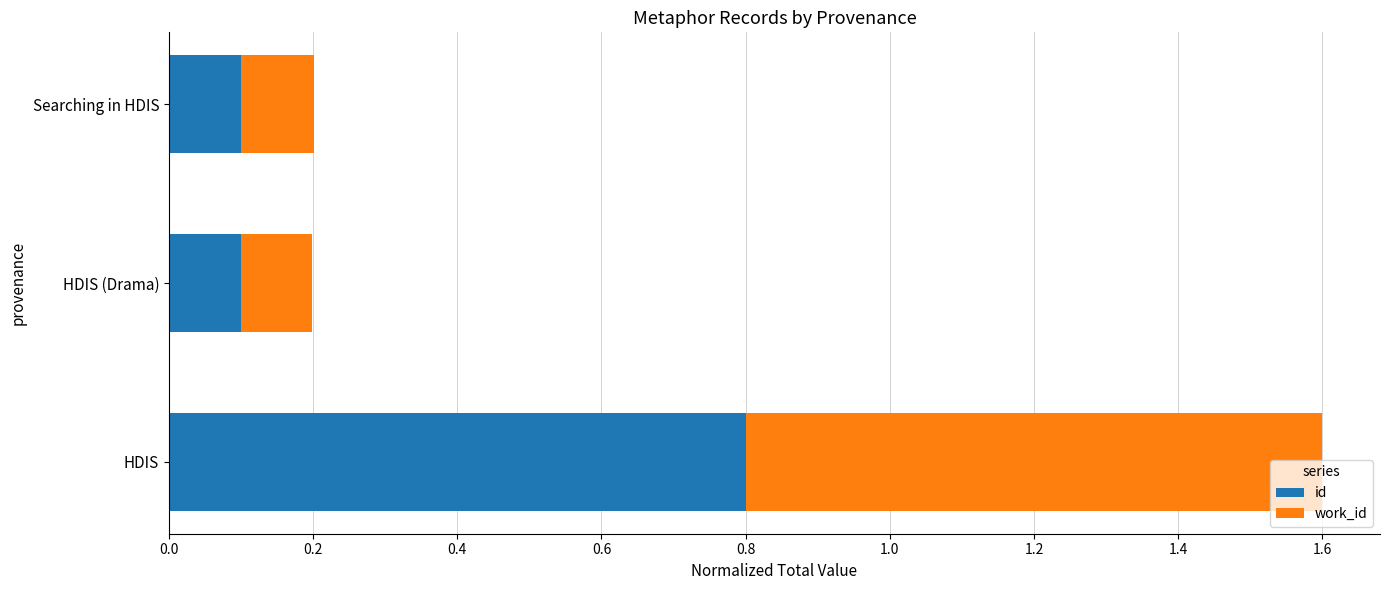

Which category has the highest value in the id series?

HDIS